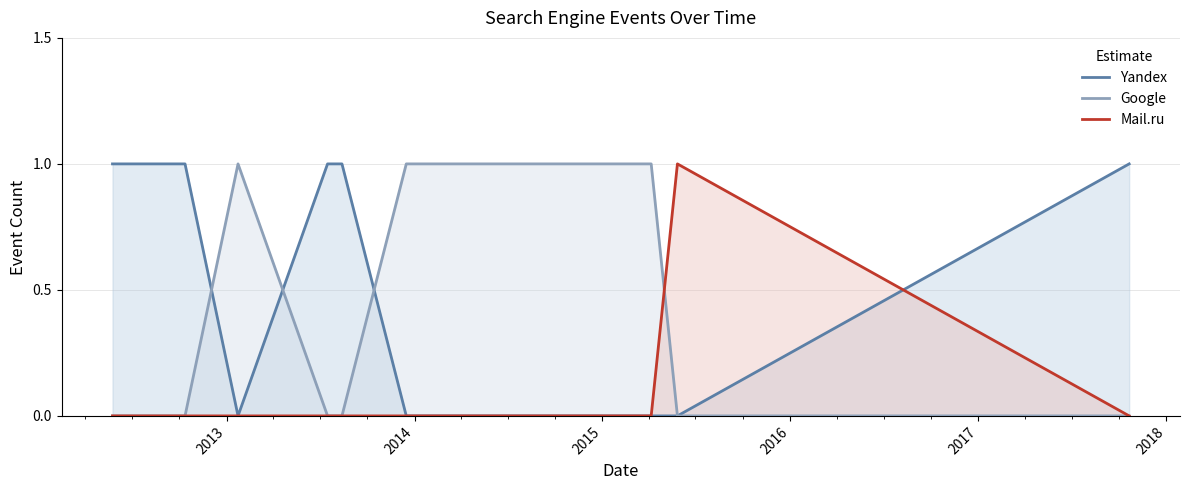

What is the difference between the second highest and minimum values in the Google series?

1